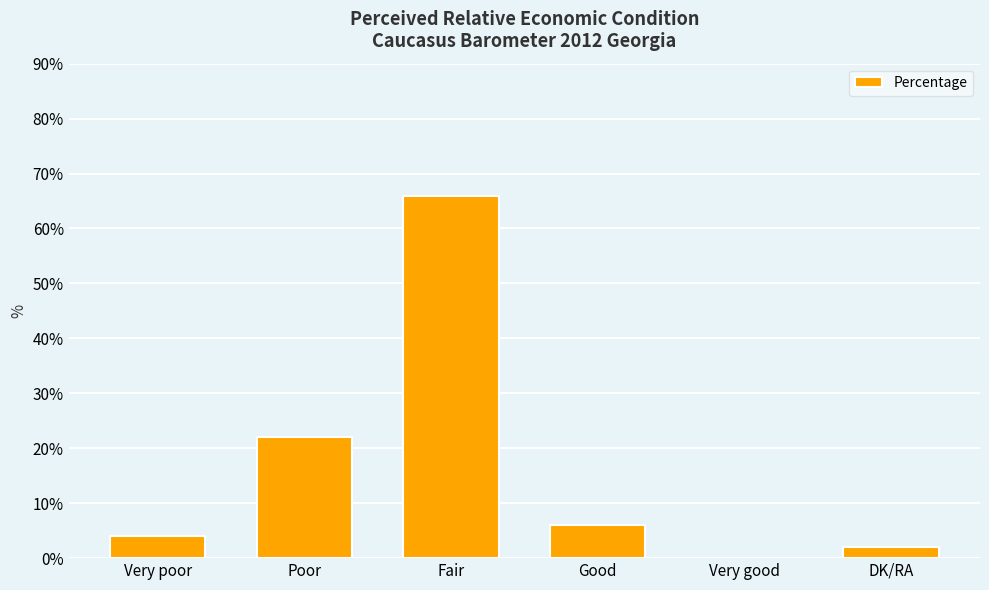

Are the bars horizontal?

No